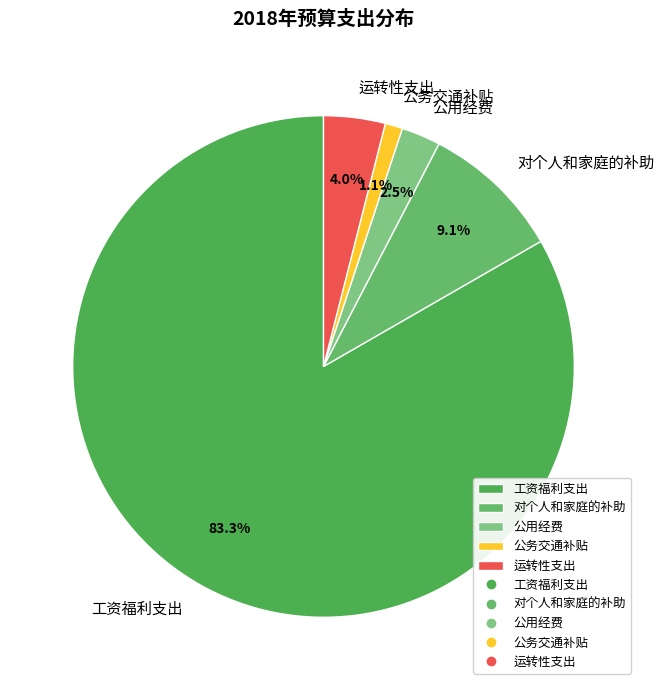

Which category has the smallest portion of the pie?

公务交通补贴